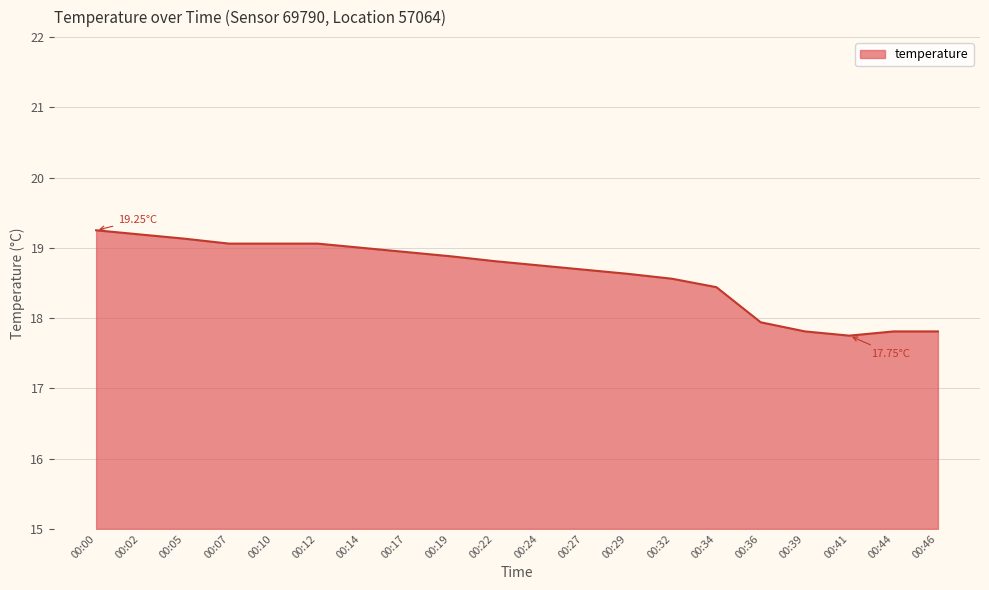

What is the difference between the maximum and minimum values?

1.5